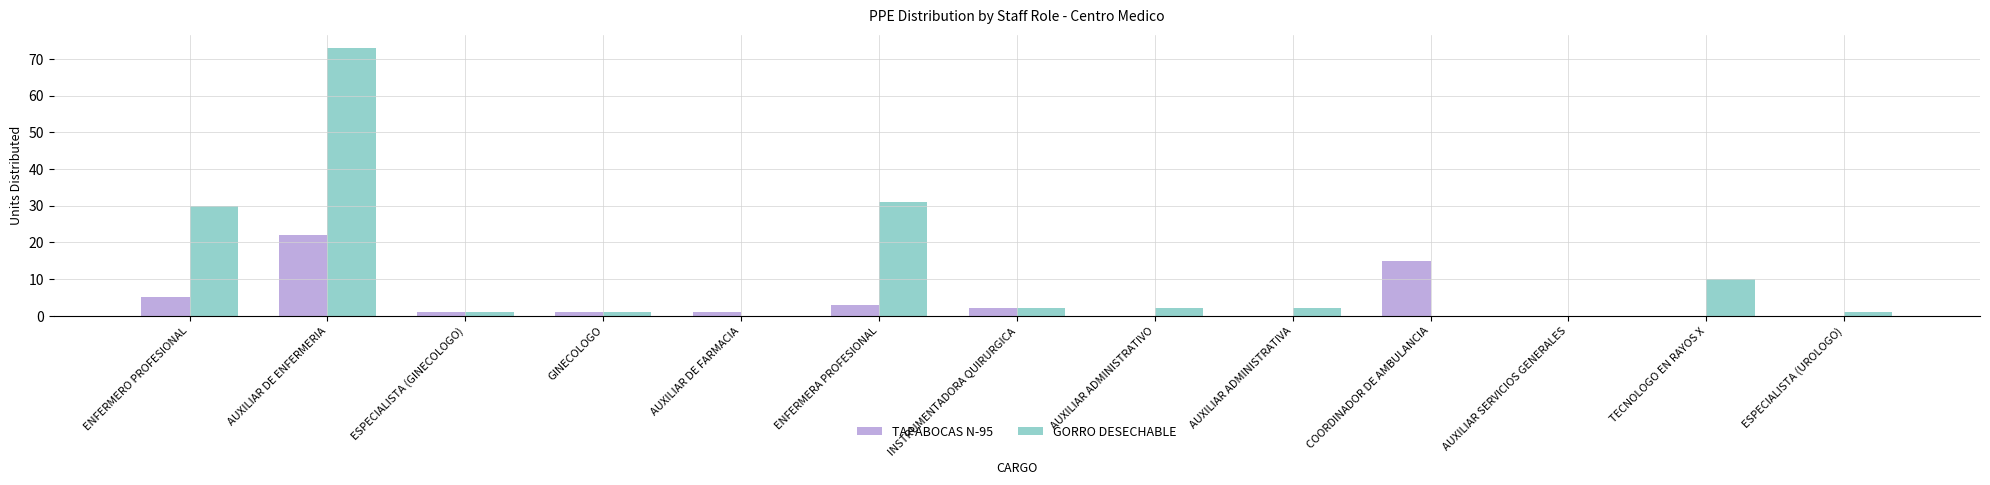

The value of TAPABOCAS N-95 at AUXILIAR ADMINISTRATIVA is -9. True or false?

False